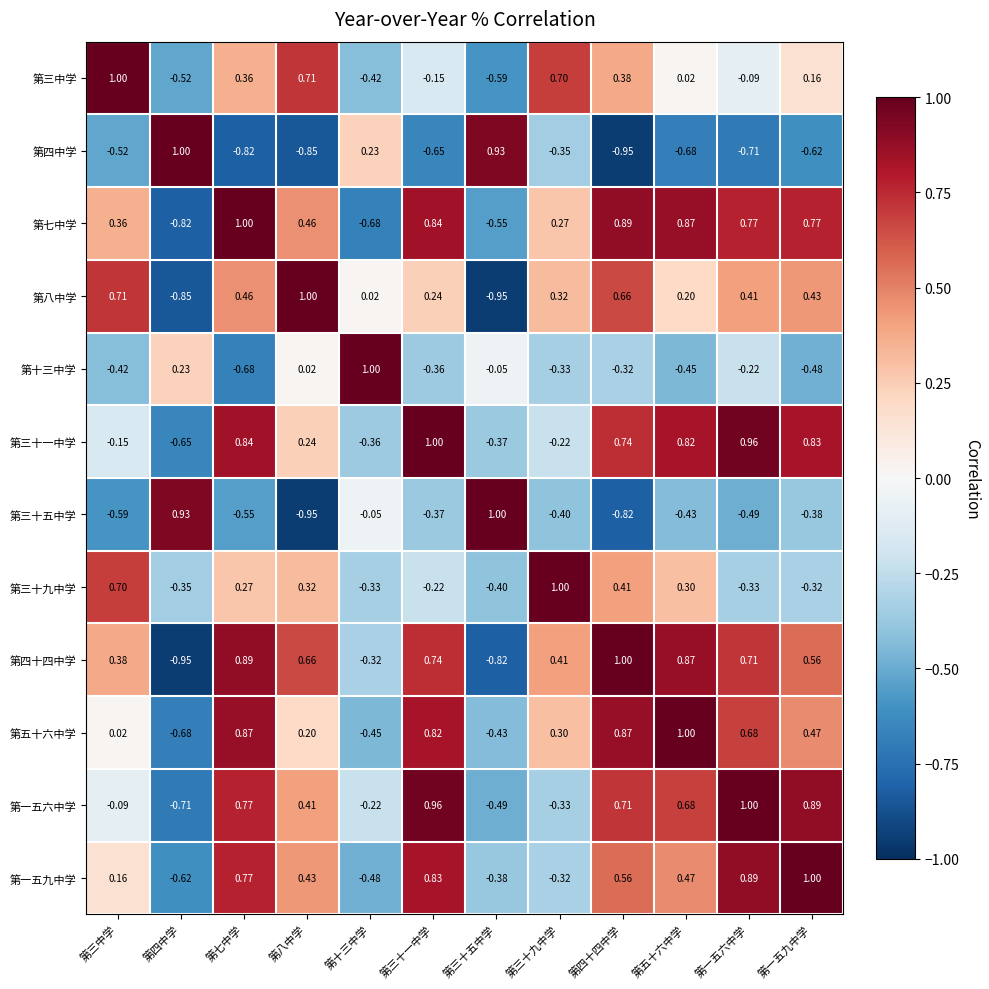

Which series has the largest total across all categories?

第七中学